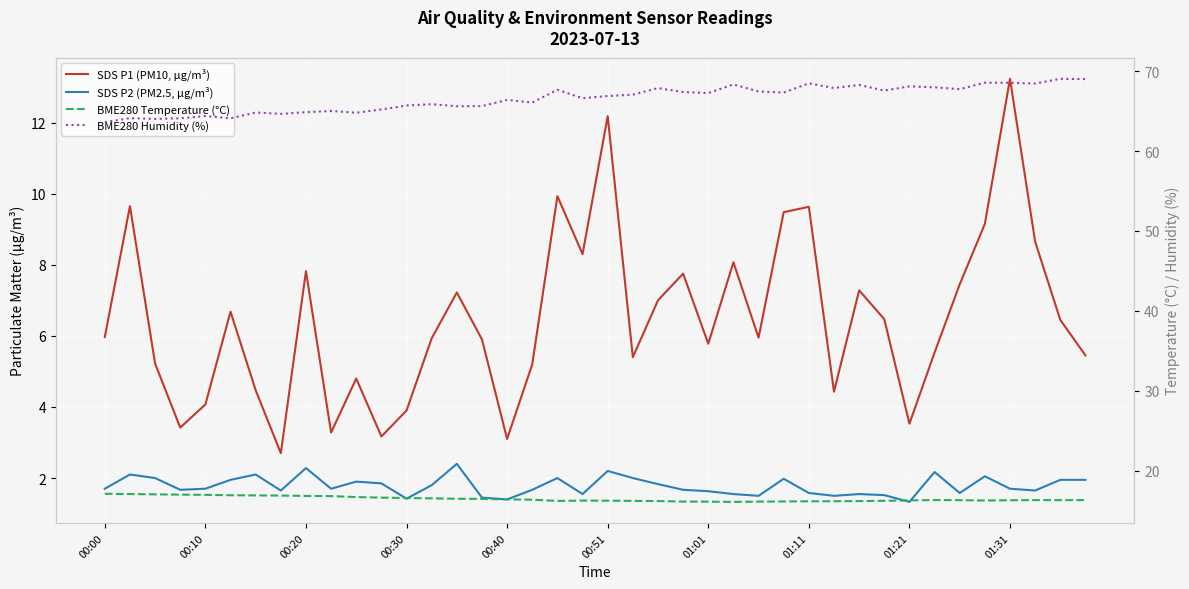

True or false: BME280 Temperature (°C) and SDS P2 (PM2.5, µg/m³) cross at least once.

False